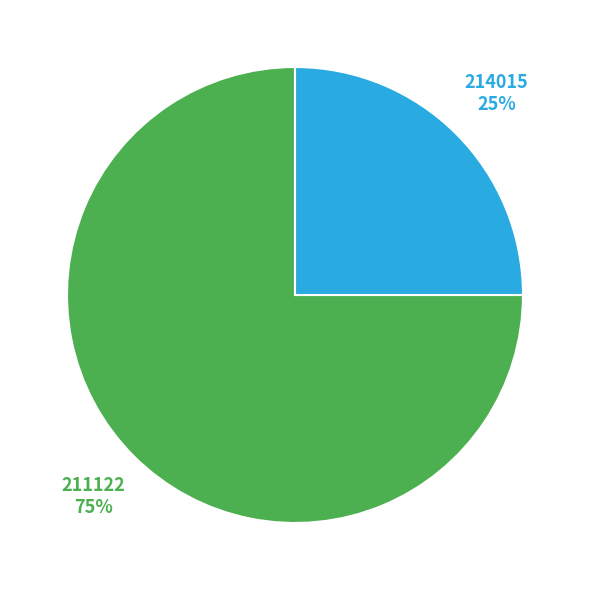

Is the sum of 211122 and 214015 greater than half?

Yes